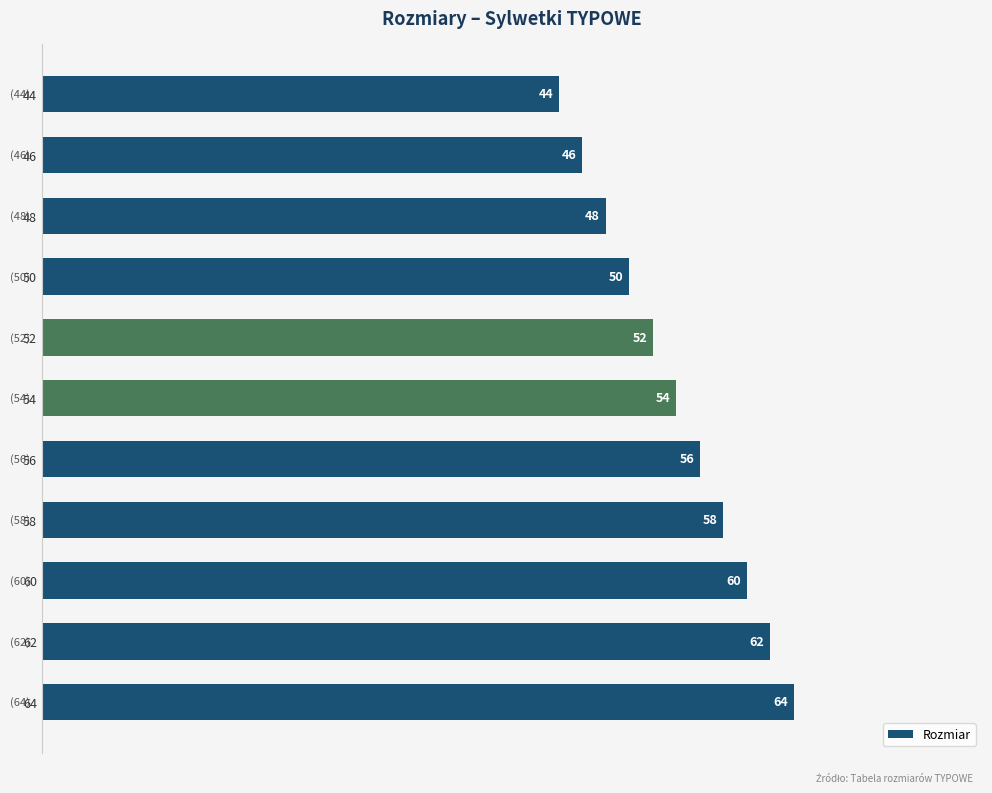

Rank the categories by value from lowest to highest.

44, 46, 48, 50, 52, 54, 56, 58, 60, 62, 64